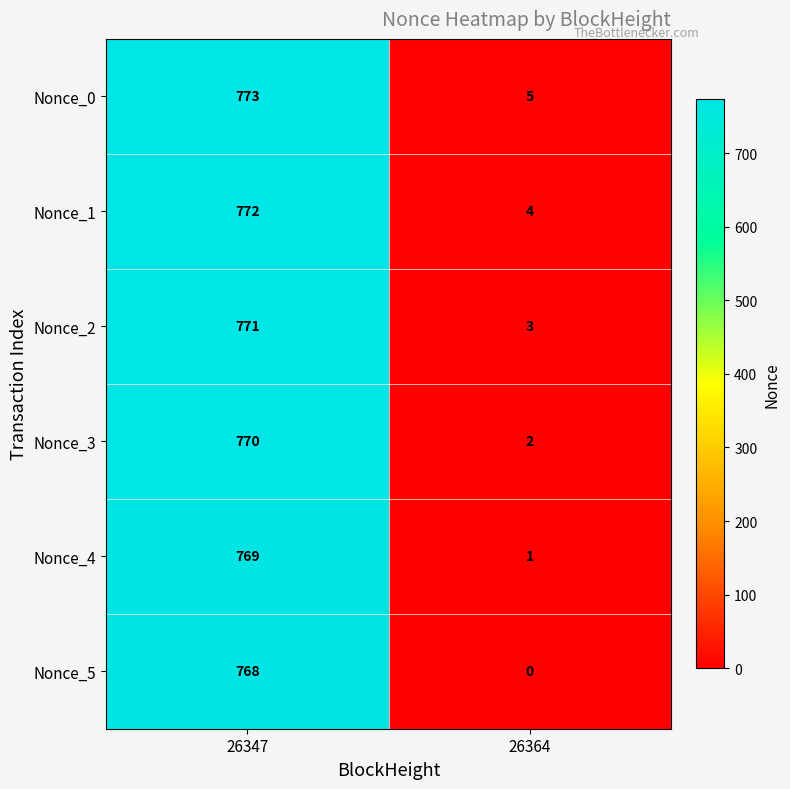

List the series in order of their overall mean, highest first.

Nonce_0, Nonce_1, Nonce_2, Nonce_3, Nonce_4, Nonce_5